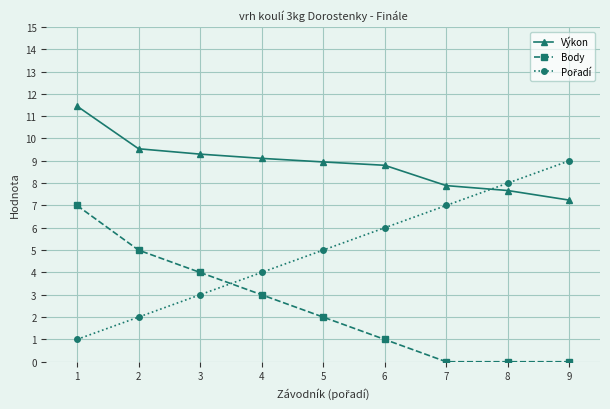

What is the difference between the highest and lowest values at 6?

7.8